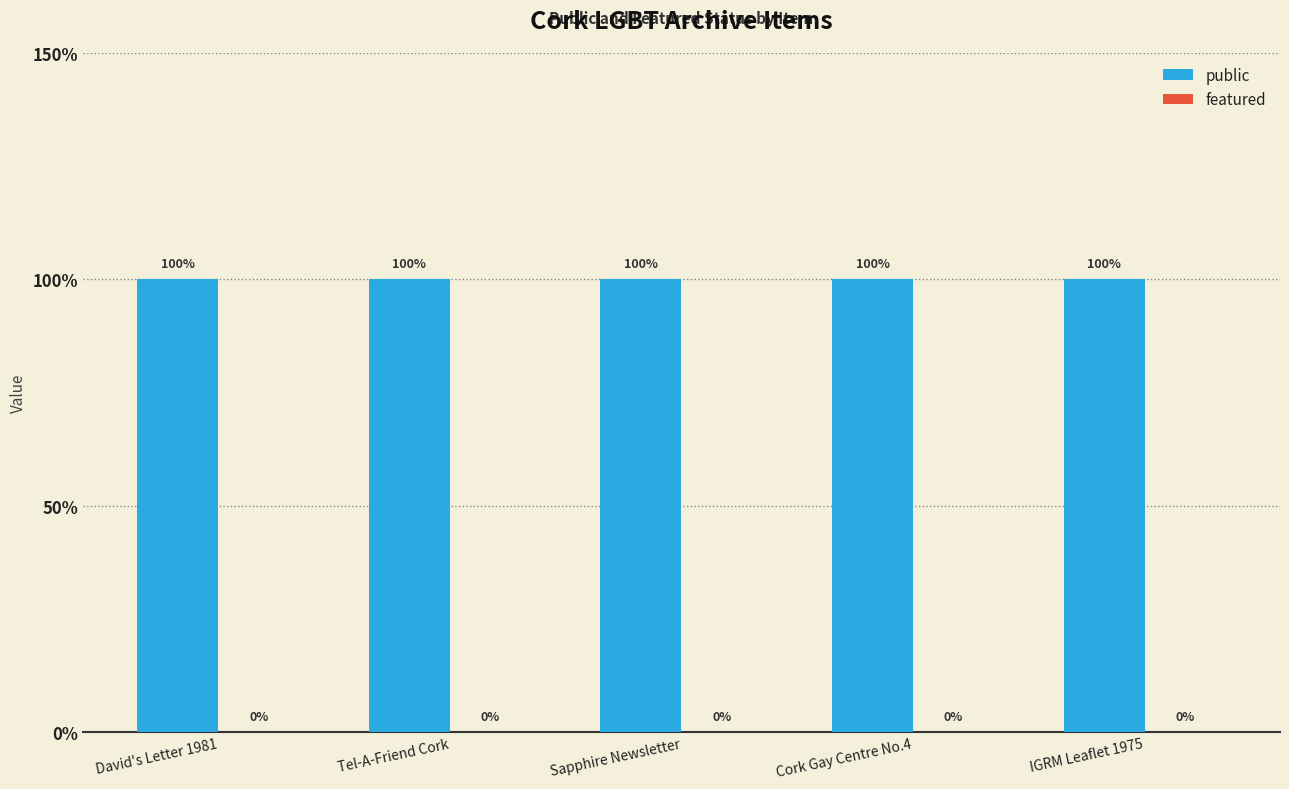

Rank the series by their average value, from highest to lowest.

public, featured